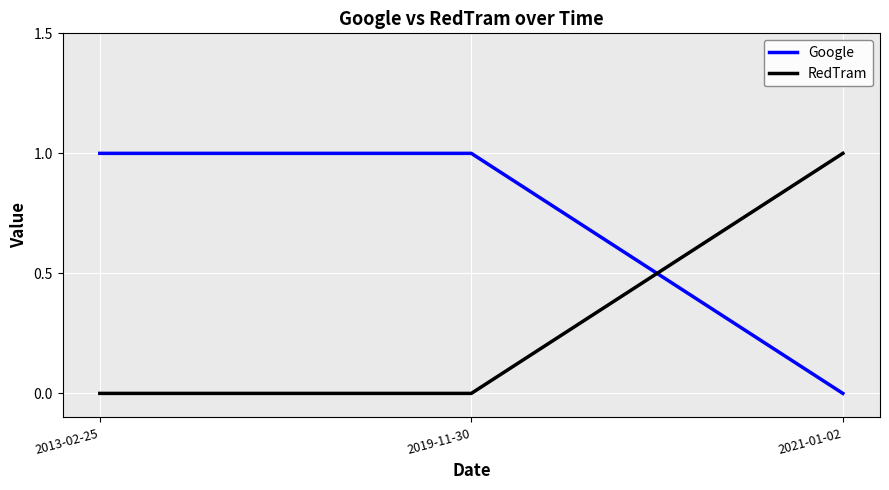

What is the difference between the maximum and minimum values in the Google series?

1